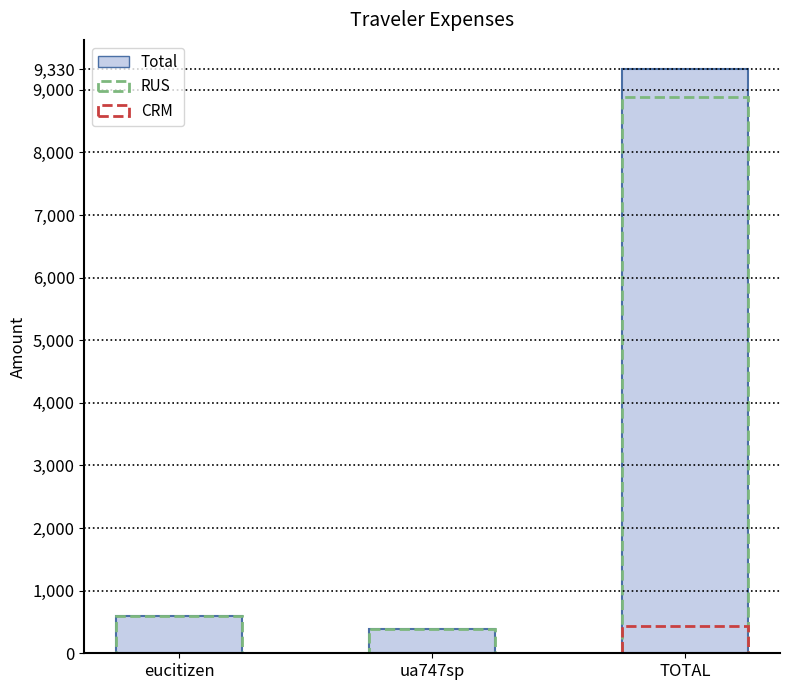

Reading left to right, extract all data points from this chart.

eucitizen=587.7	ua747sp=382.4	TOTAL=9329.6